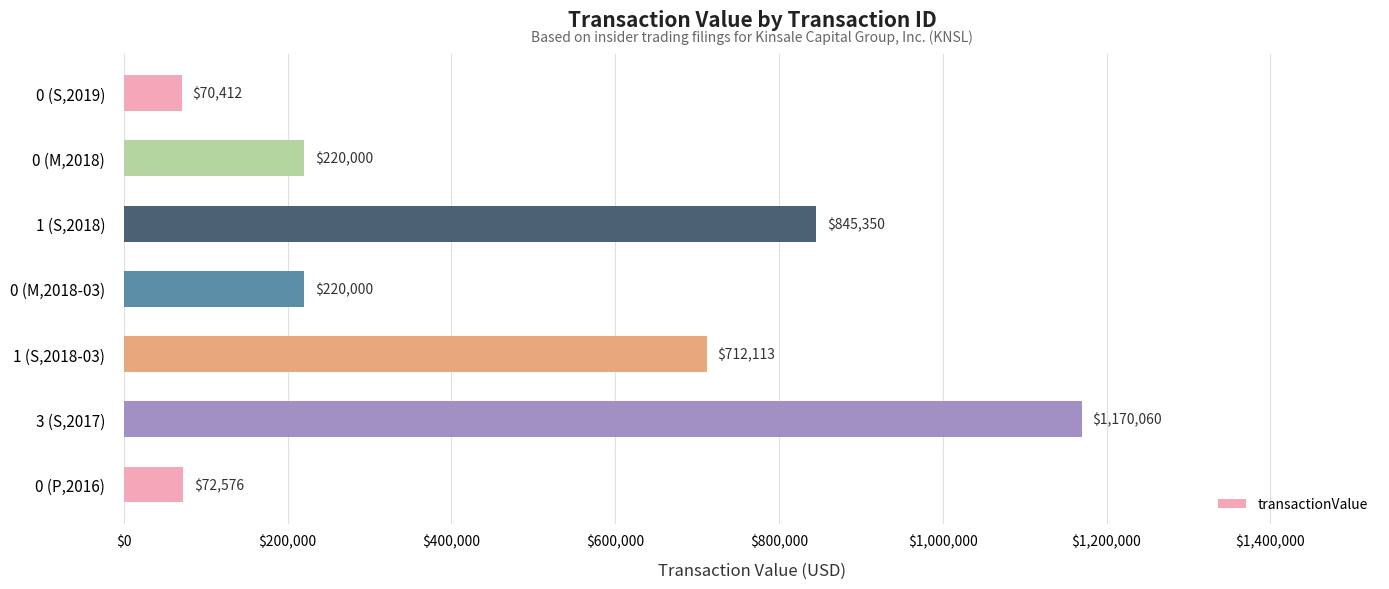

What is the sum of the values at 1 (S,2018-03) and 1 (S,2018)?

1557463